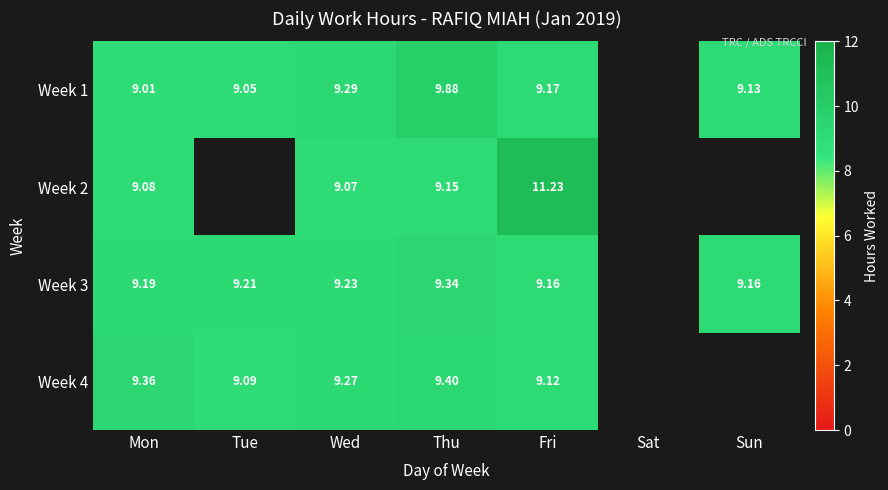

What is the greatest value displayed?

11.2